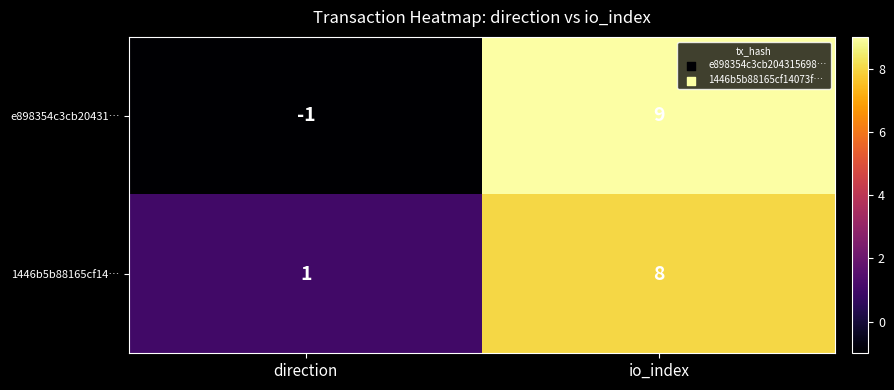

The 1446b5b88165cf14… series shows 2 at io_index. True or false?

False